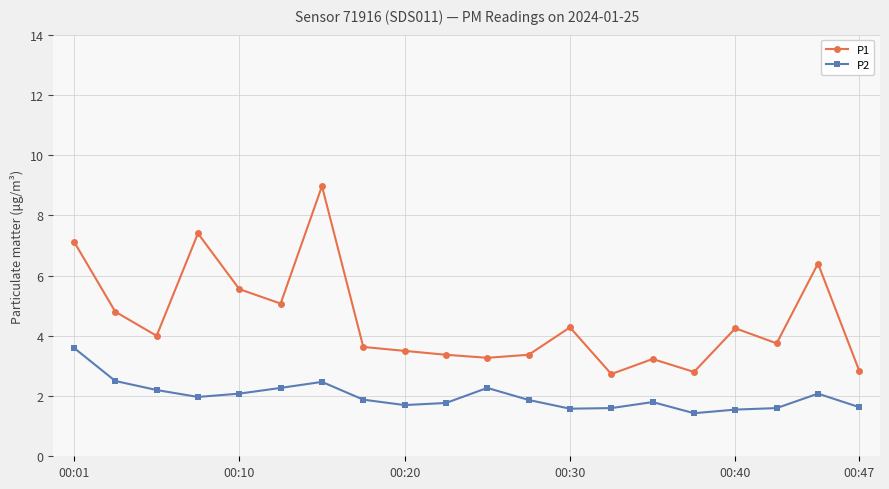

Which series has the largest total across all categories?

P1